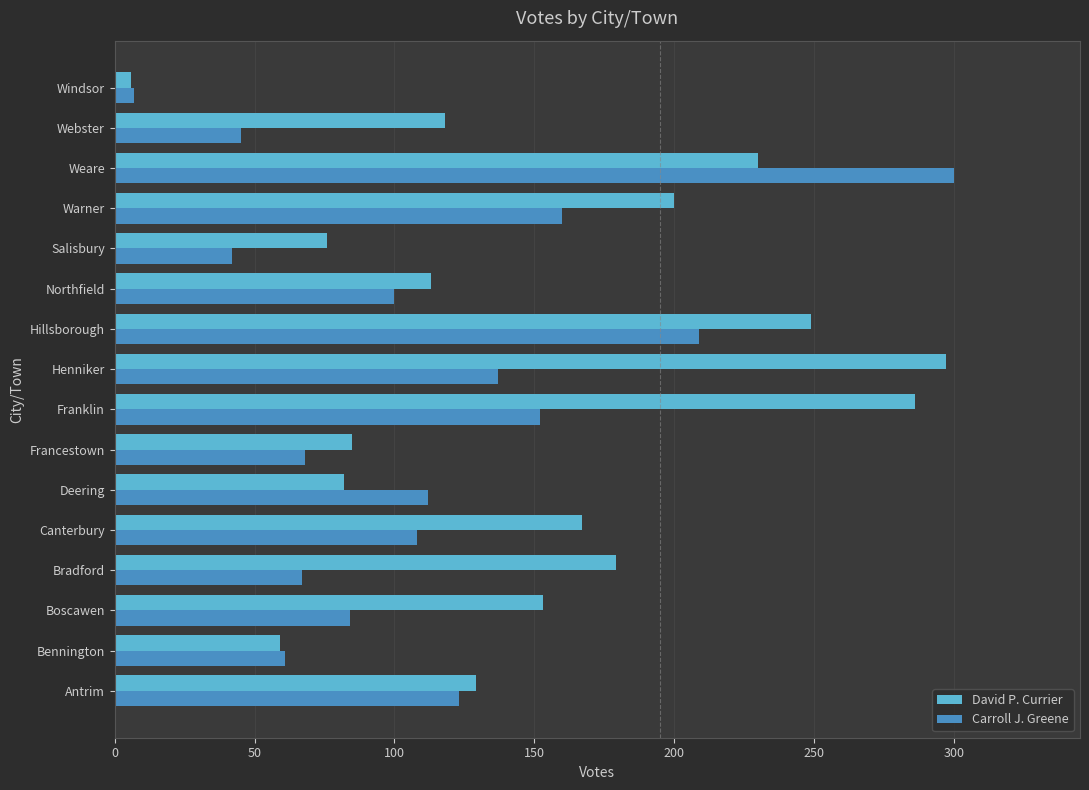

What is the sum of all Carroll J. Greene values?

1775